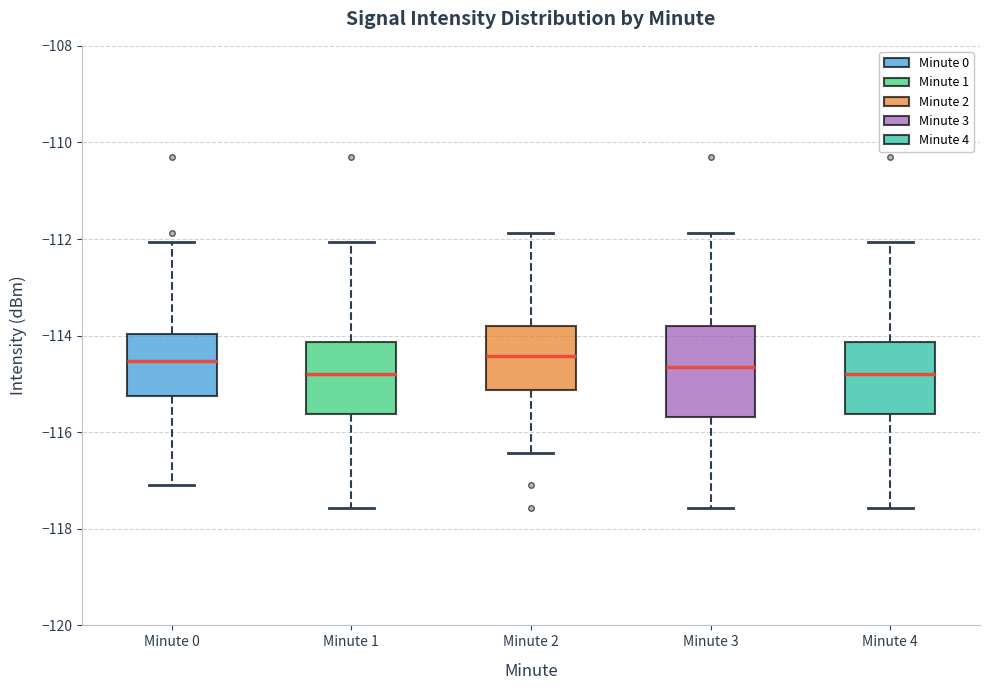

Reading left to right, read every box against the y-axis: the position of its median line, the range the box covers, and the ends of its whiskers. The values are not printed on the chart, so give them approximately, as read against the axis.

Minute 0: median -114.6, box -115.2 to -114.0, whiskers -117.0 to -112.0
Minute 1: median -114.8, box -115.6 to -114.2, whiskers -117.6 to -112.0
Minute 2: median -114.4, box -115.2 to -113.8, whiskers -116.4 to -111.8
Minute 3: median -114.6, box -115.6 to -113.8, whiskers -117.6 to -111.8
Minute 4: median -114.8, box -115.6 to -114.2, whiskers -117.6 to -112.0